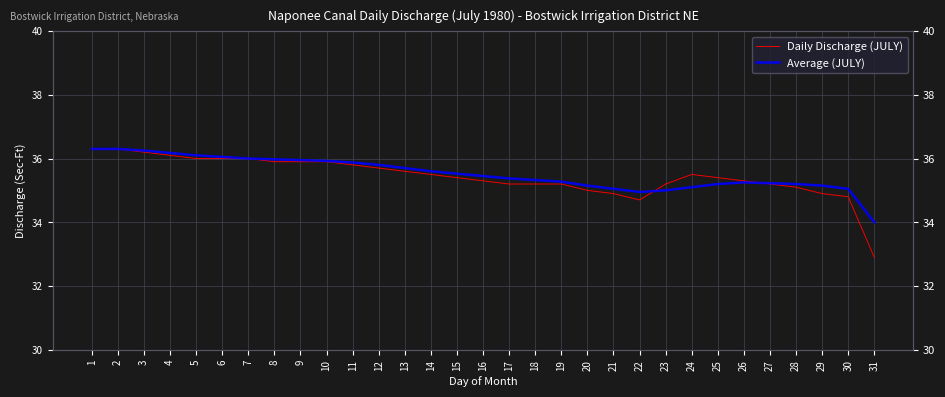

Rank the series by their maximum value, from lowest to highest.

Daily Discharge (JULY), Average (JULY)